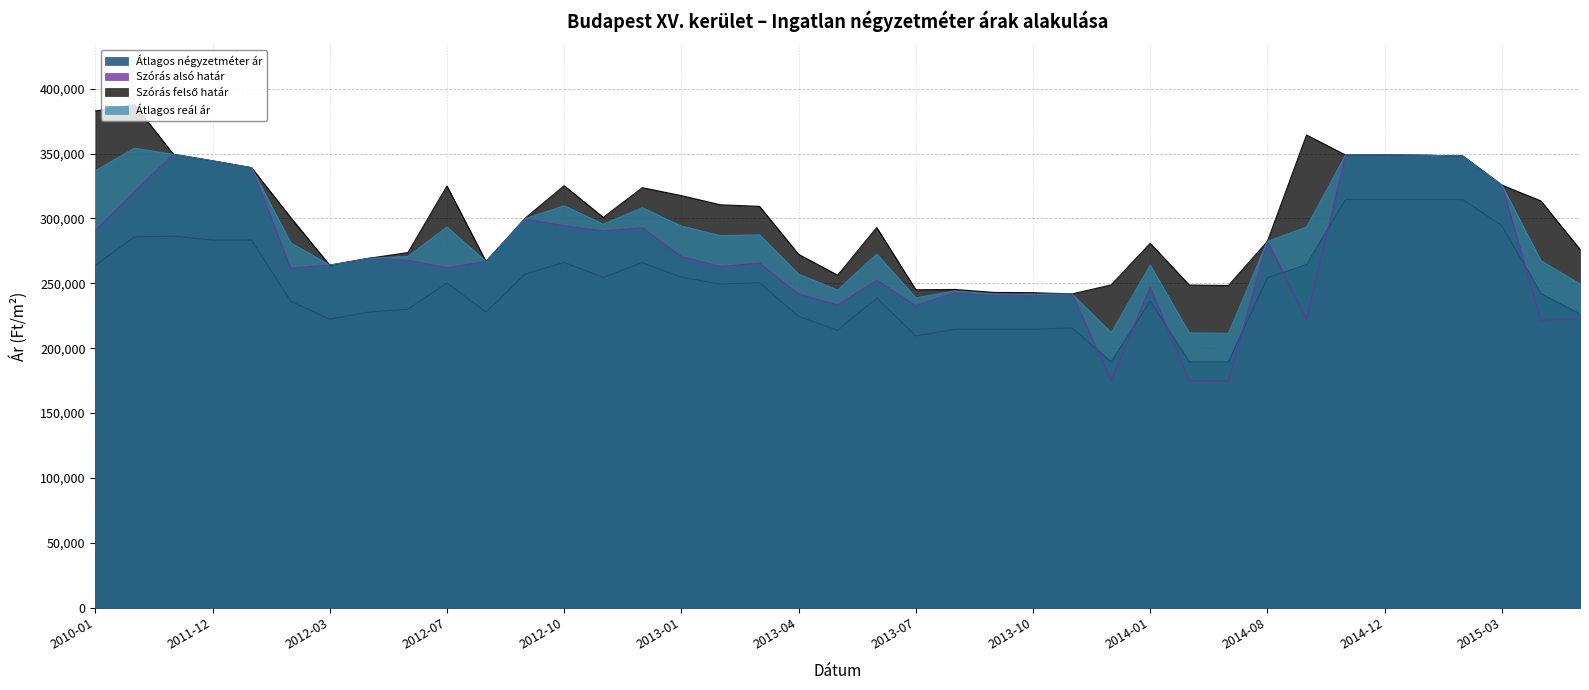

What position from the right is 2015-05?

1